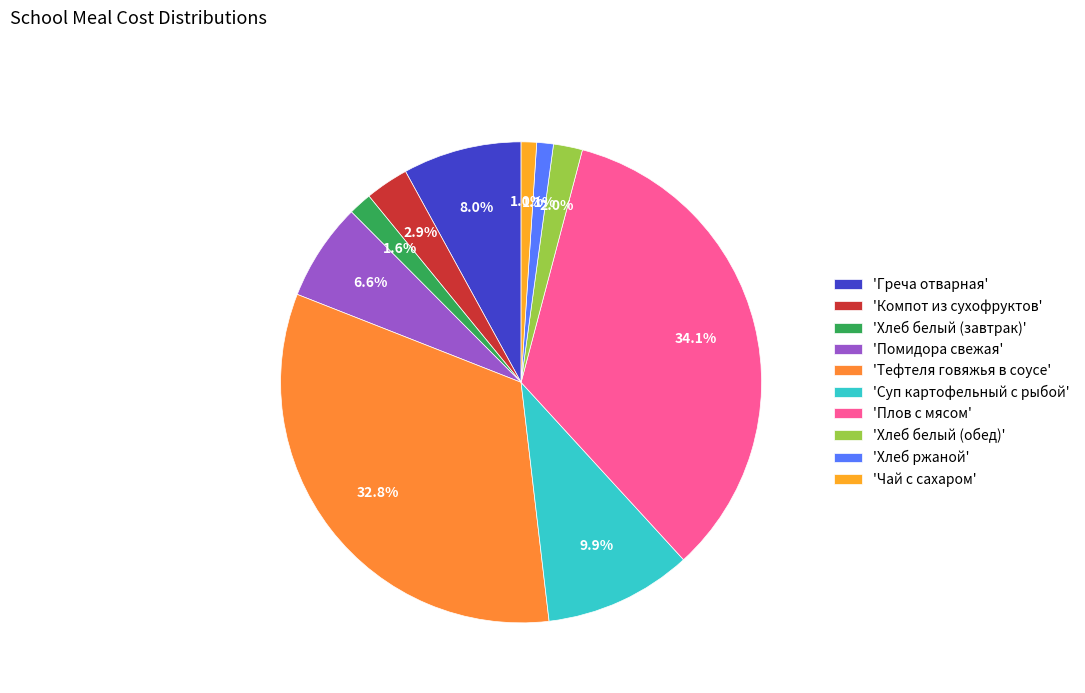

How many segments does this pie chart have?

10